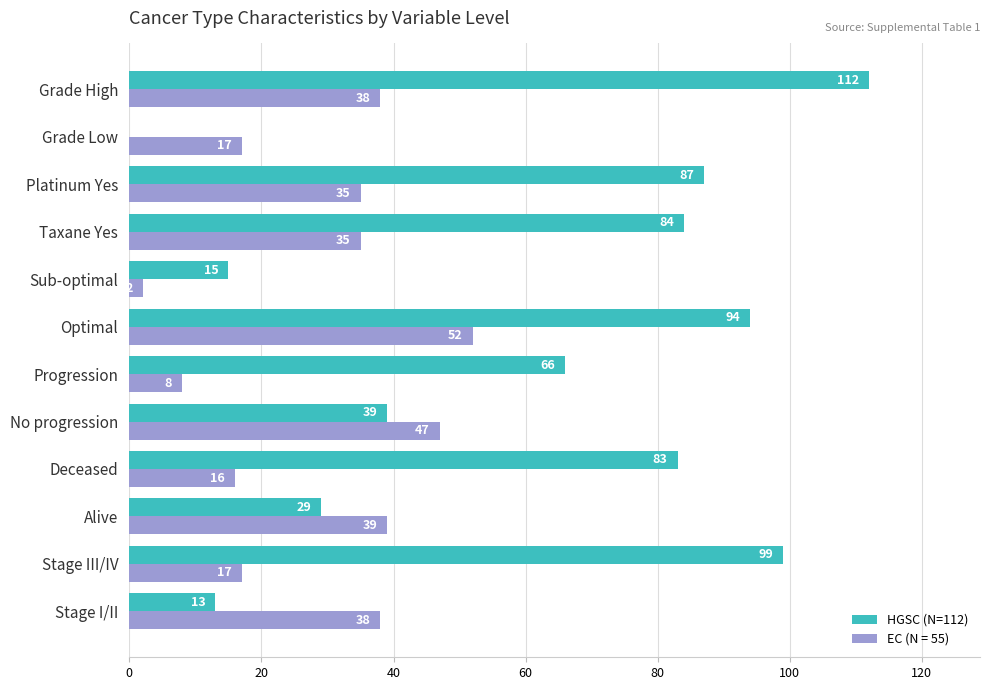

What is the sum of all HGSC (N=112) values?

721